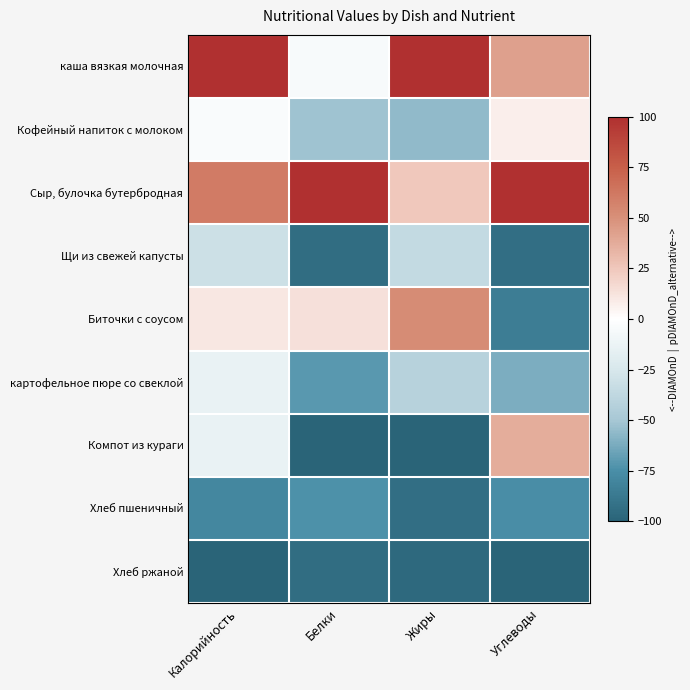

What is the total value across all series at Углеводы?

-229.0